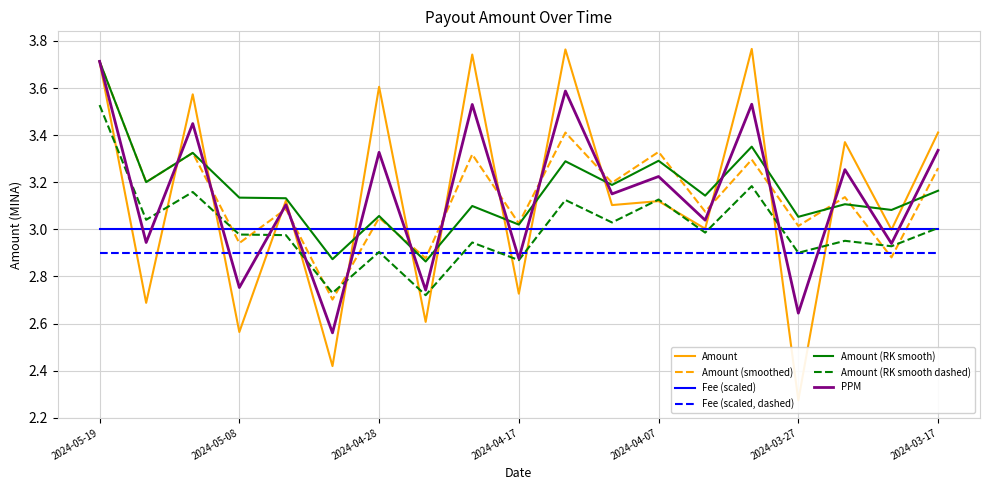

At which category does the data reach its first local peak?

2024-05-12